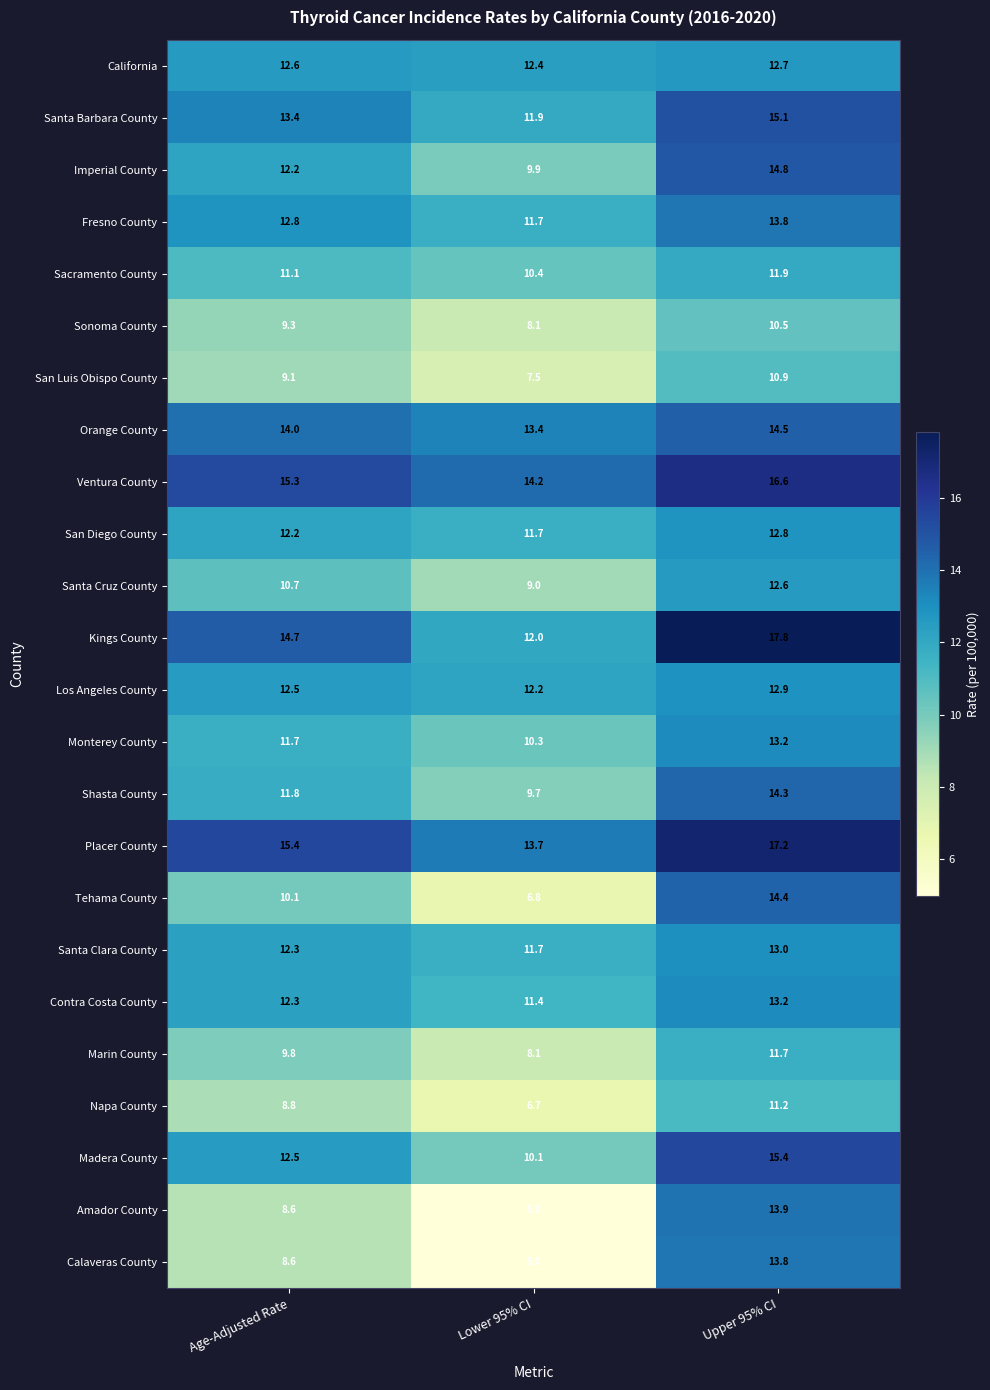

How many distinct data groups are displayed?

24